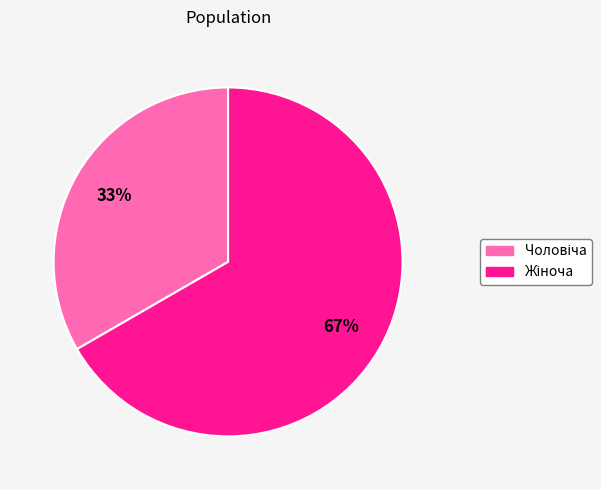

To the nearest percent, what is the average slice percentage?

50%